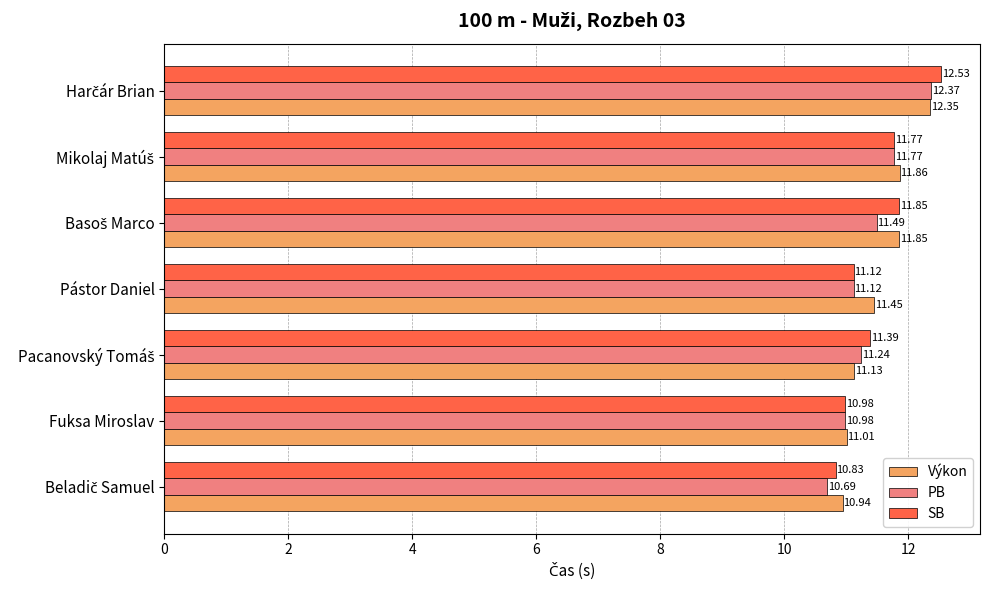

Which series has the largest total across all categories?

Výkon